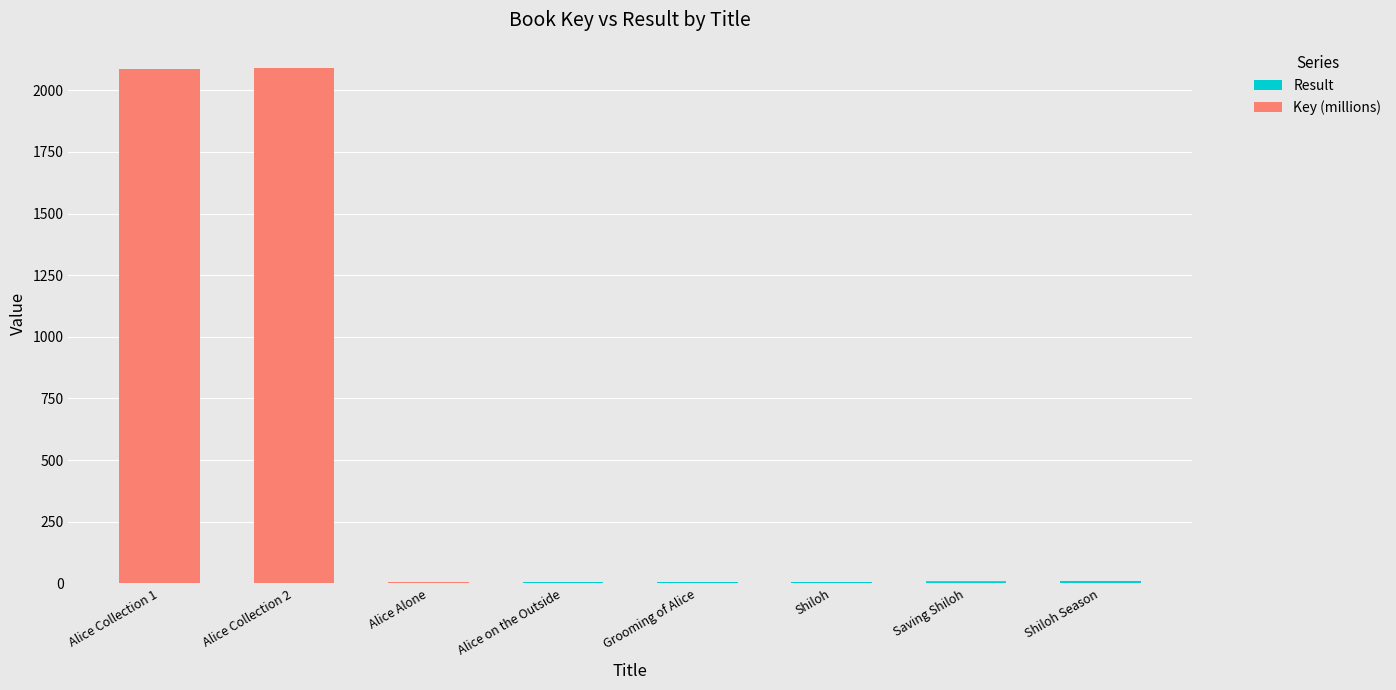

What is the label of the 2nd bar from the left?

Alice Collection 2